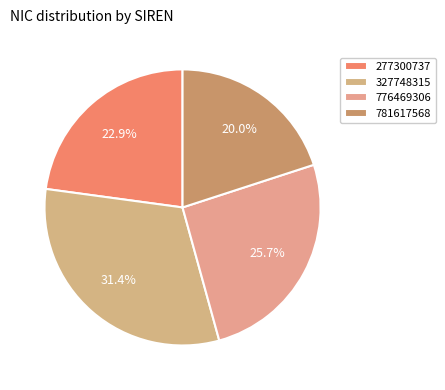

What percentage is NOT represented by 277300737?

77.1%